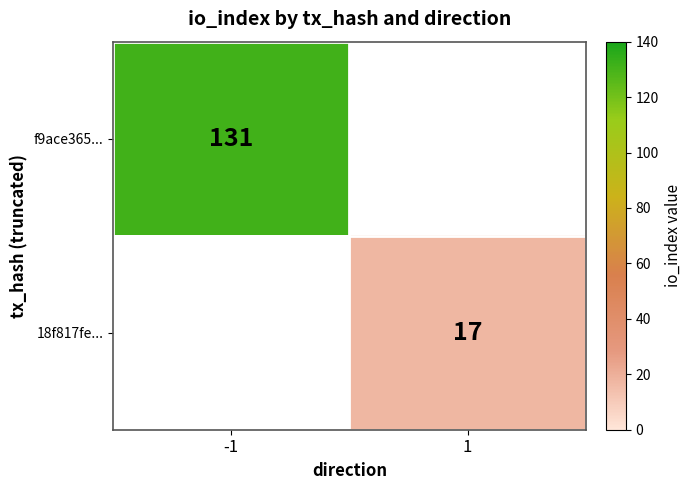

True or false: 18f817fe... has a value of 9 at 1.

False